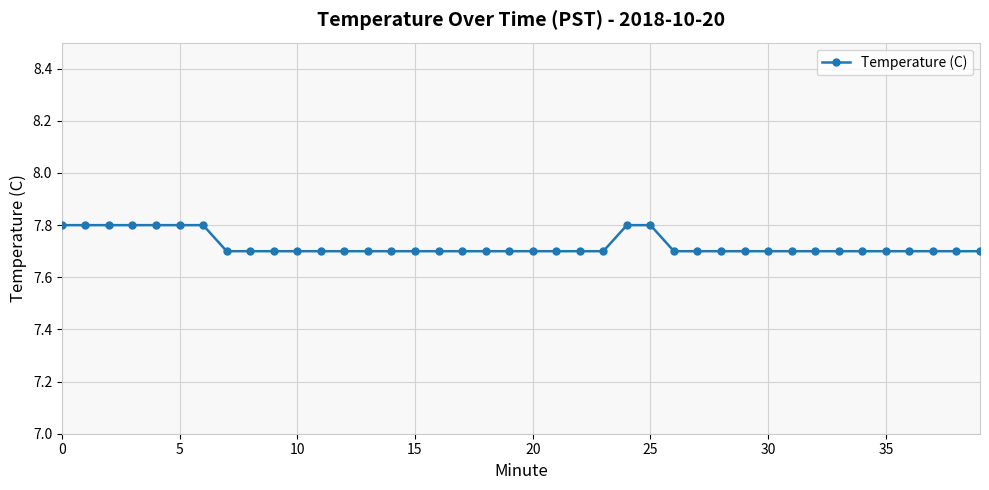

What is the greatest value displayed?

7.8